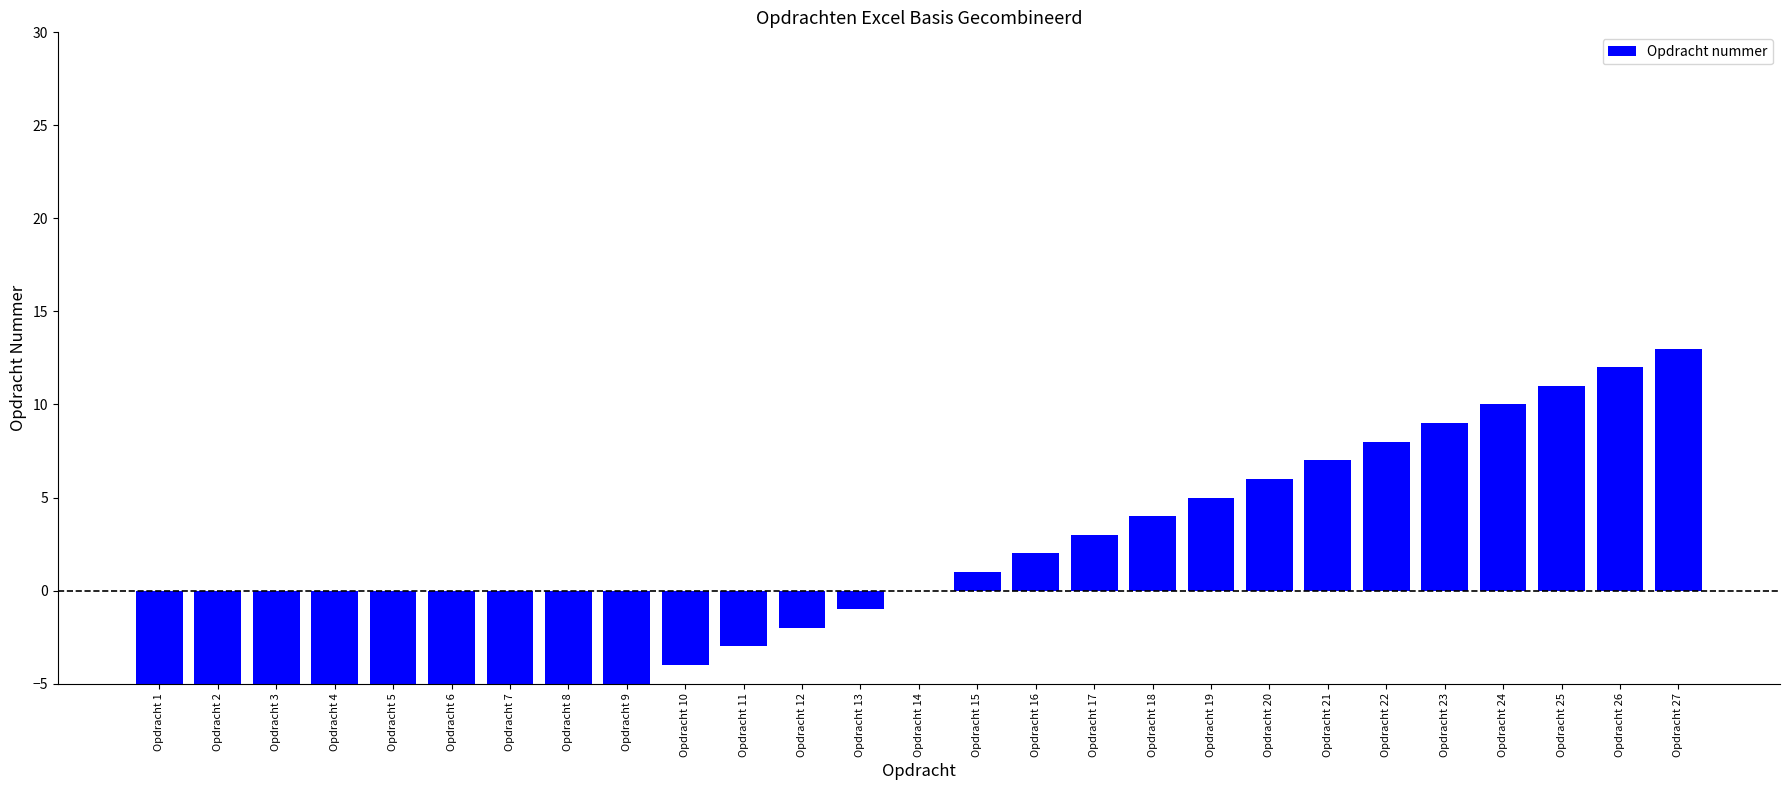

List the labels in order of value, largest first.

Opdracht 27, Opdracht 26, Opdracht 25, Opdracht 24, Opdracht 23, Opdracht 22, Opdracht 21, Opdracht 20, Opdracht 19, Opdracht 18, Opdracht 17, Opdracht 16, Opdracht 15, Opdracht 14, Opdracht 13, Opdracht 12, Opdracht 11, Opdracht 10, Opdracht 9, Opdracht 8, Opdracht 7, Opdracht 6, Opdracht 5, Opdracht 4, Opdracht 3, Opdracht 2, Opdracht 1